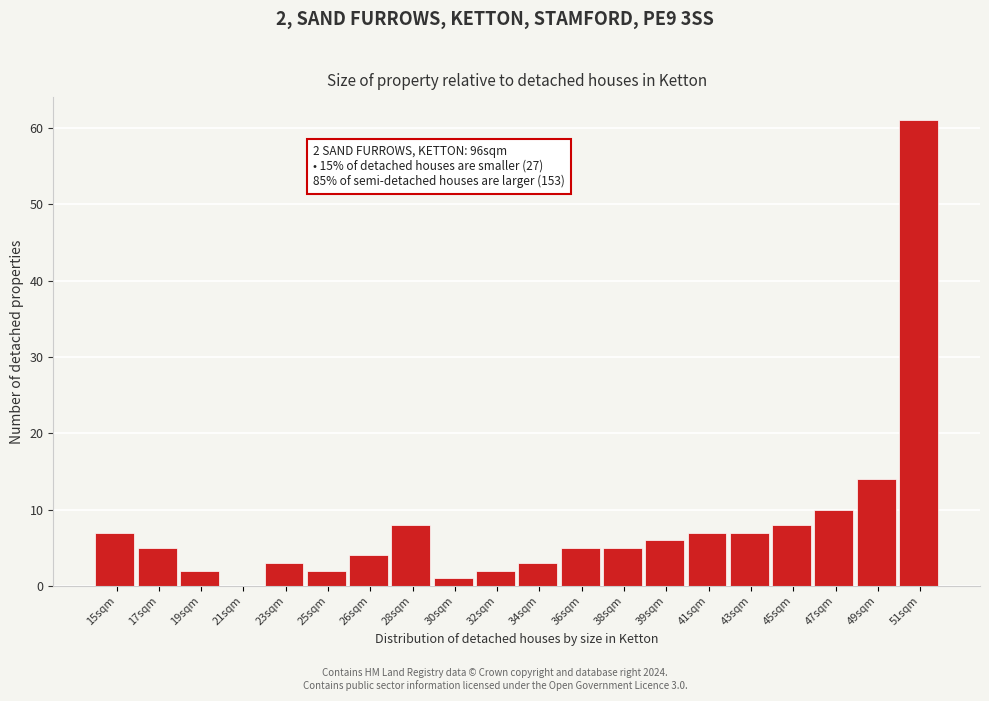

Reading left to right, list all the values displayed in this chart.

15sqm=7	17sqm=5	19sqm=2	21sqm=0	23sqm=3	25sqm=2	26sqm=4	28sqm=8	30sqm=1	32sqm=2	34sqm=3	36sqm=5	38sqm=5	39sqm=6	41sqm=7	43sqm=7	45sqm=8	47sqm=10	49sqm=14	51sqm=61